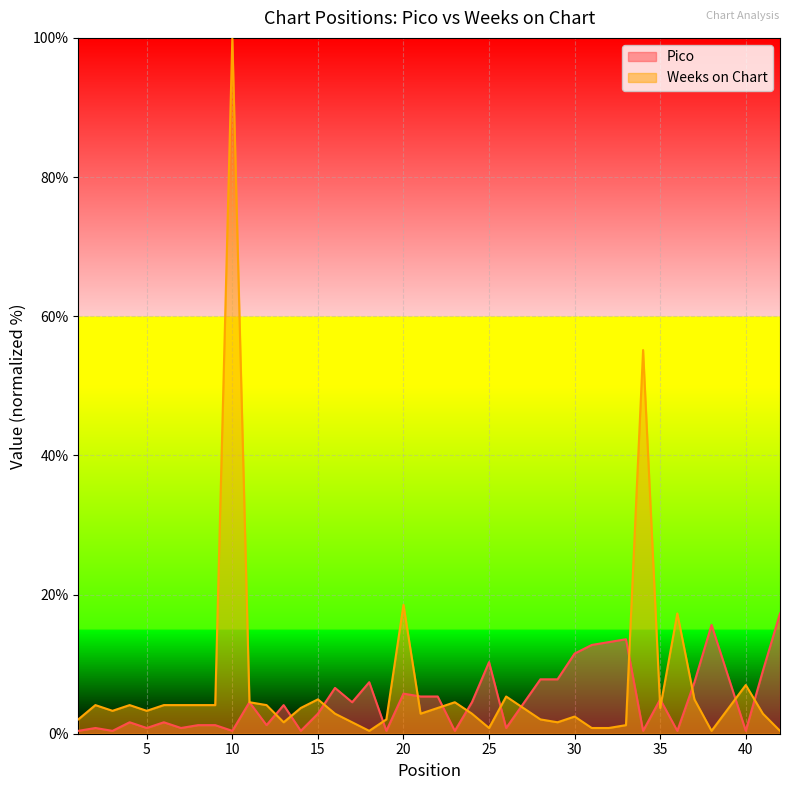

The Weeks on Chart series shows 9.5 at 20. True or false?

False